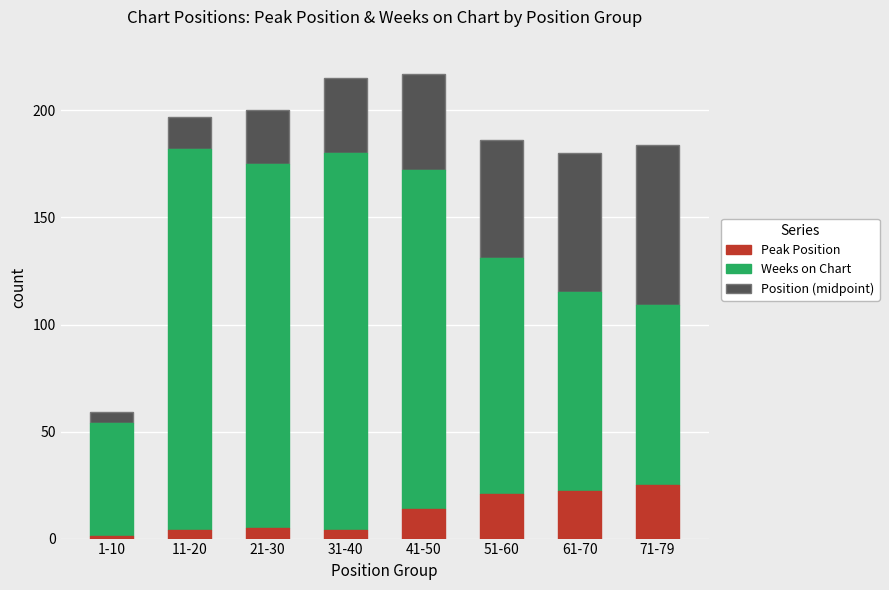

What is the highest value of the Peak Position series?

25